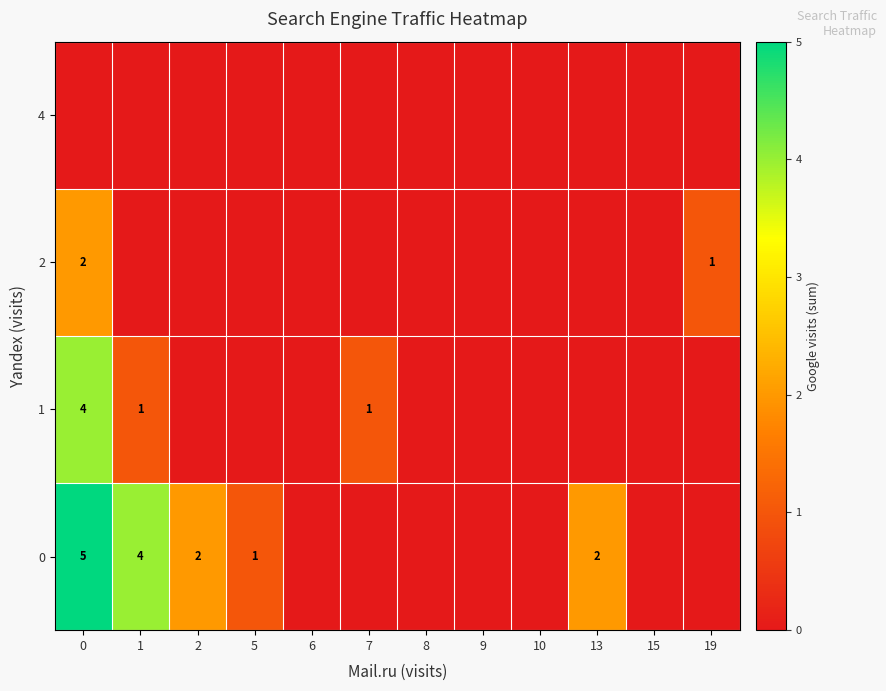

At which label does row_1 reach its minimum?

2